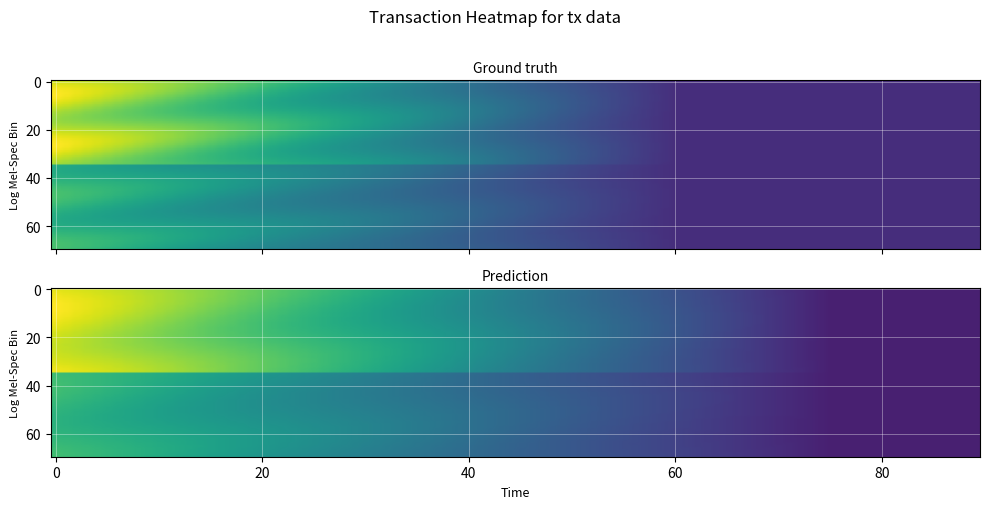

What is the minimum value shown in the chart?

-1